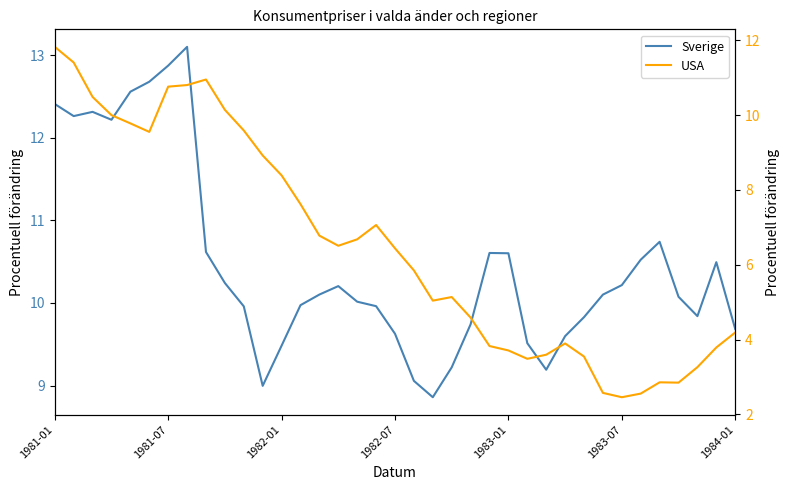

Count the number of data series in this chart.

2